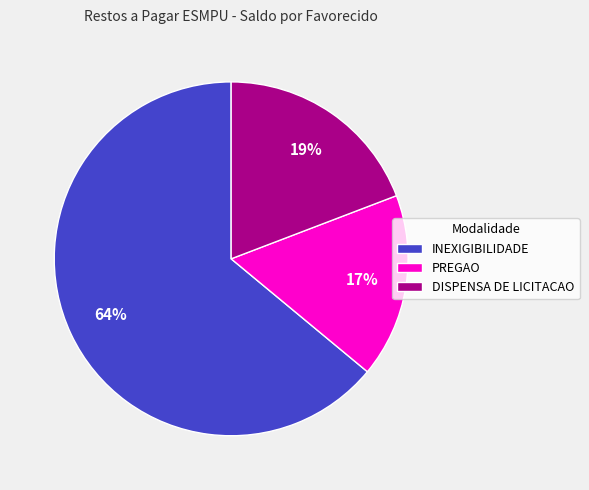

Which slice represents more than half of the pie?

INEXIGIBILIDADE